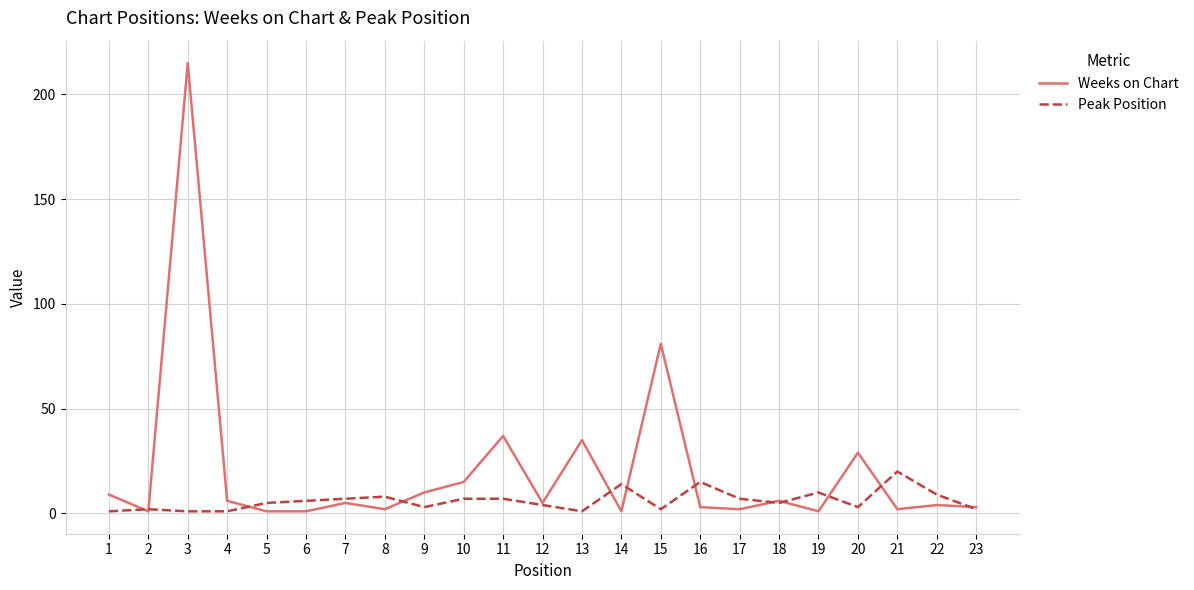

Which series has the largest range (max minus min)?

Weeks on Chart